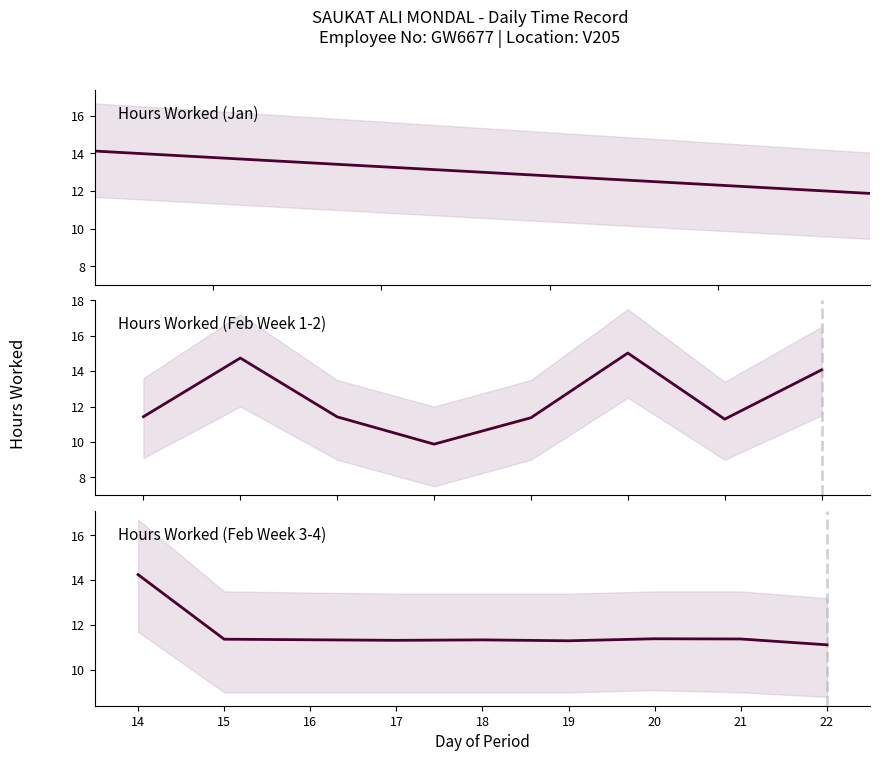

Where is the data nearest to the value 12?

20